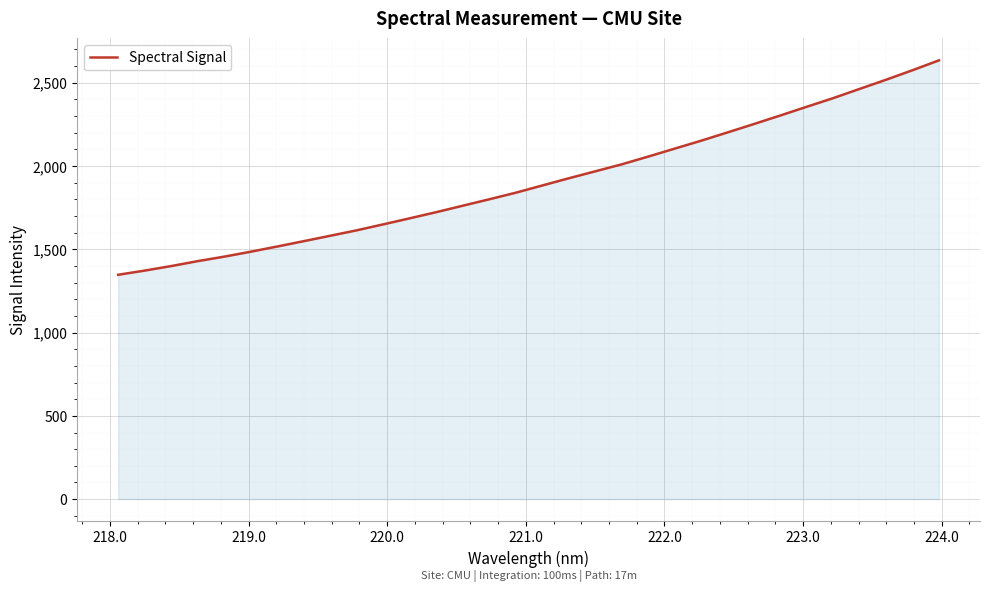

What is the greatest value displayed?

2634.8